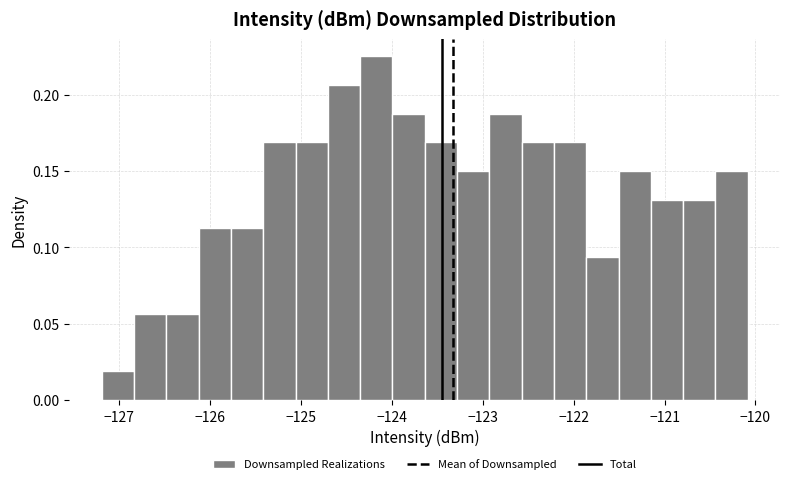

Read against the x-axis, roughly where is the centre of the tallest bar?

-124.2